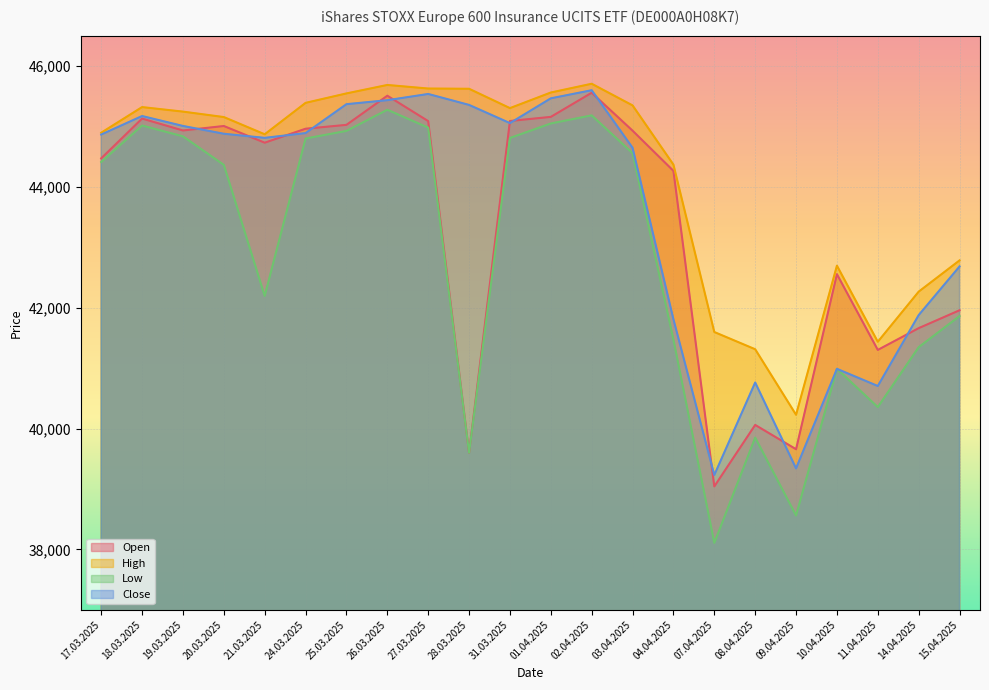

Does the chart display data point markers on the line(s)?

No